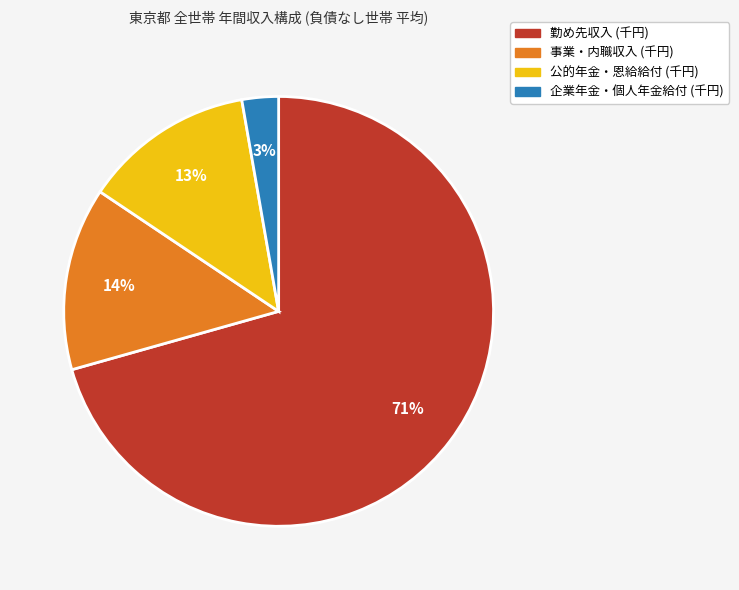

How many segments does this pie chart have?

4